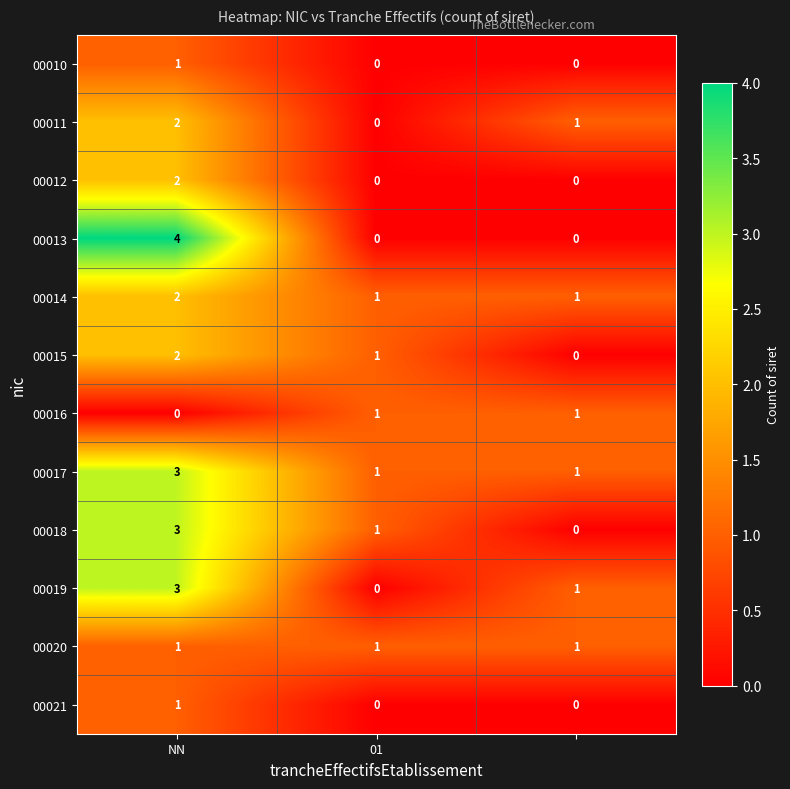

What is the greatest value displayed?

4